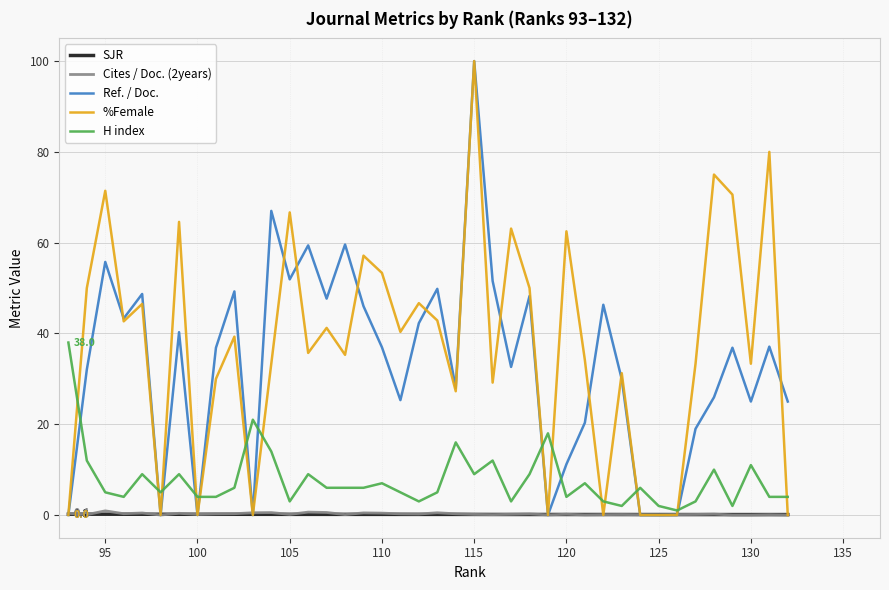

Is the value of Cites / Doc. (2years) at 20 greater than the value of H index at 14?

No